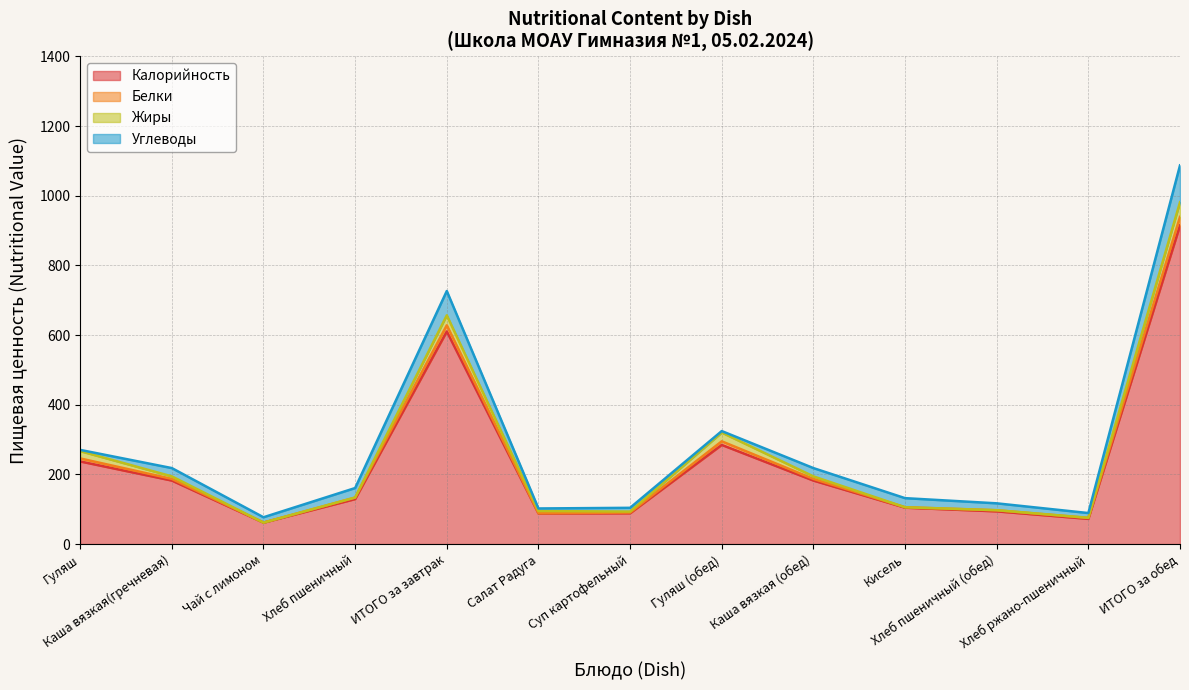

How many interior local valleys does the Калорийность series have?

3